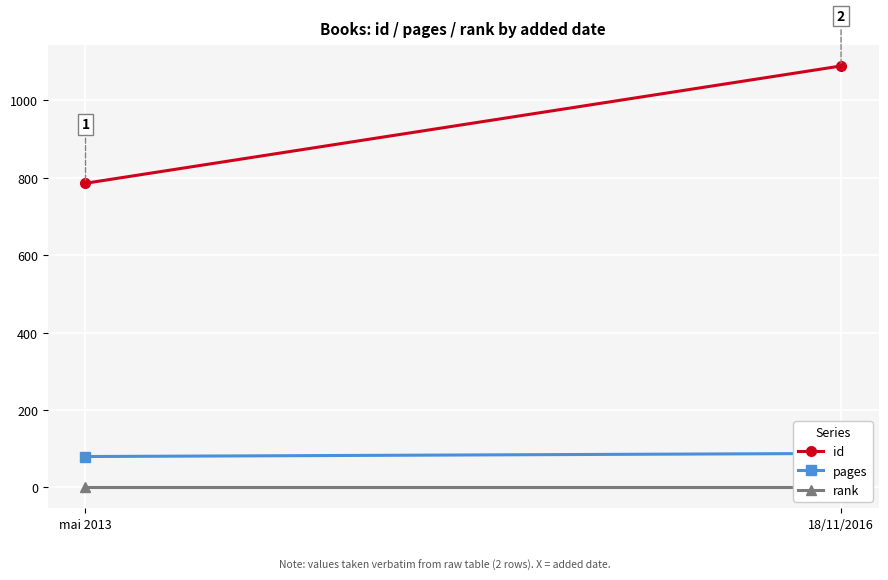

At which label is rank closest to 1?

mai 2013